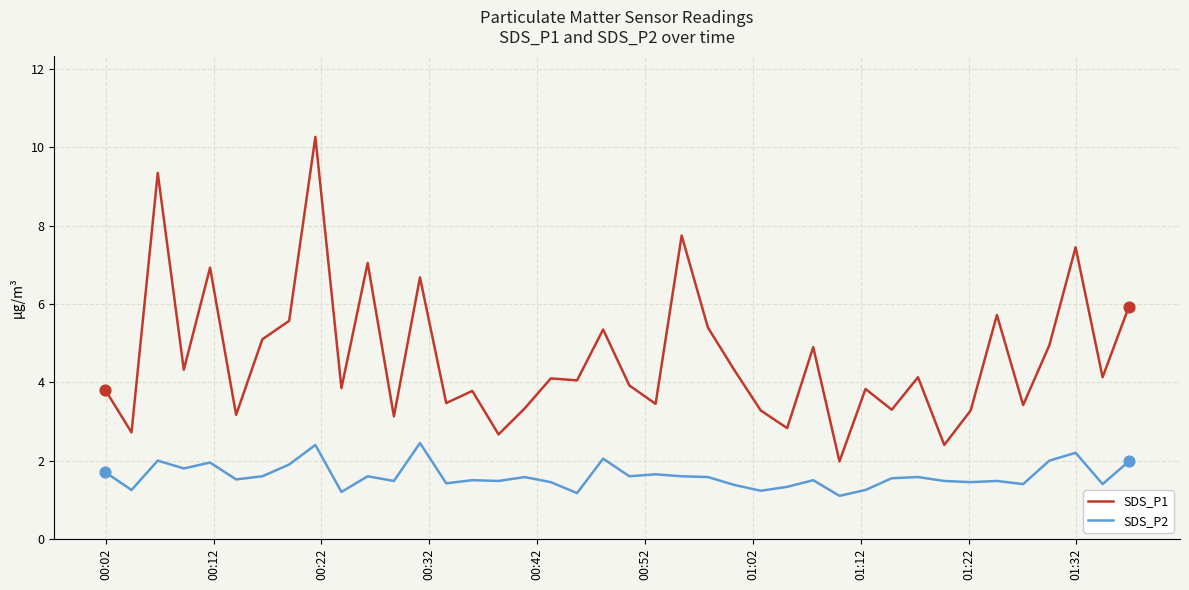

At how many categories does at least one series exceed 7?

5